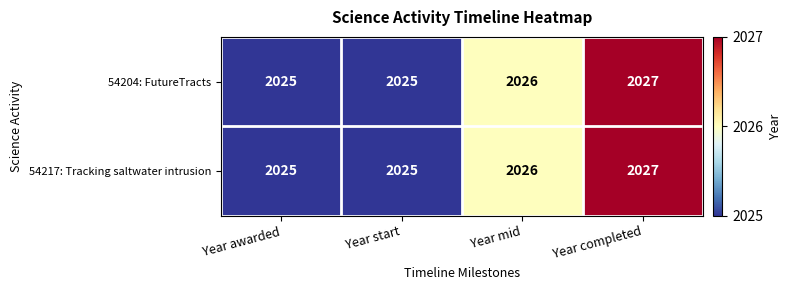

Reading left to right, transcribe all the data shown in this chart.

54204: FutureTracts: Year awarded=2025	Year start=2025	Year mid=2026	Year completed=2027
54217: Tracking saltwater intrusion: Year awarded=2025	Year start=2025	Year mid=2026	Year completed=2027